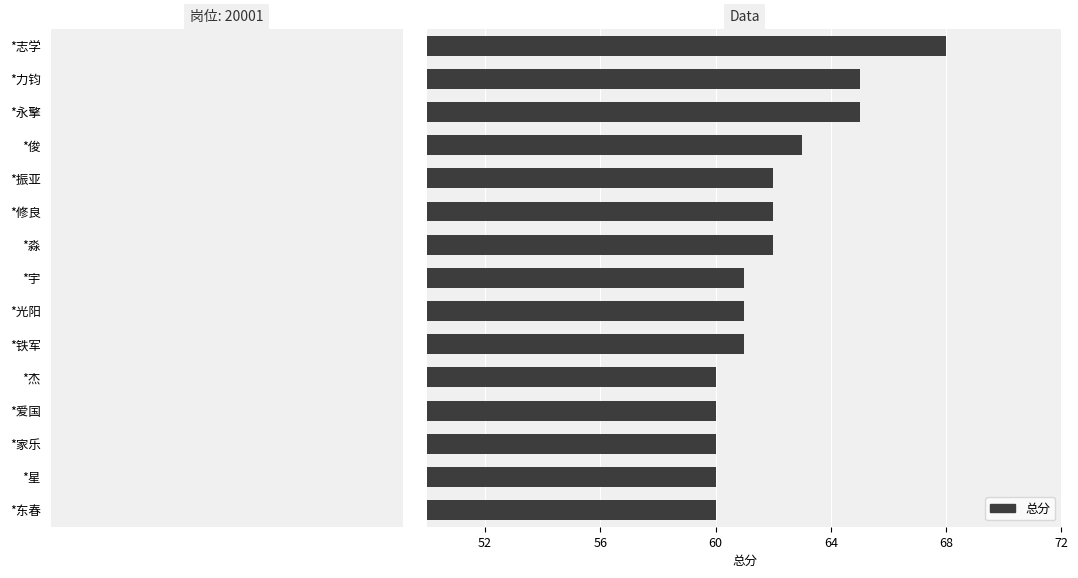

What is the average value?

62